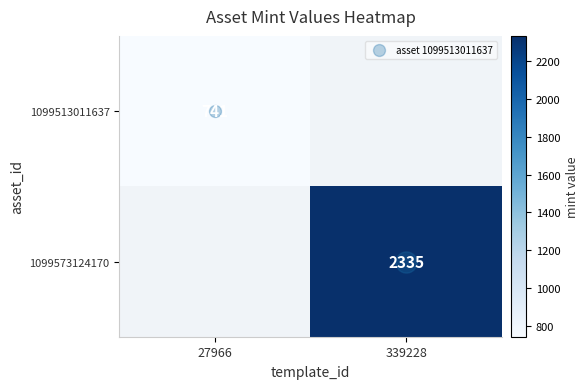

What is the total value across all series at 339228?

2335